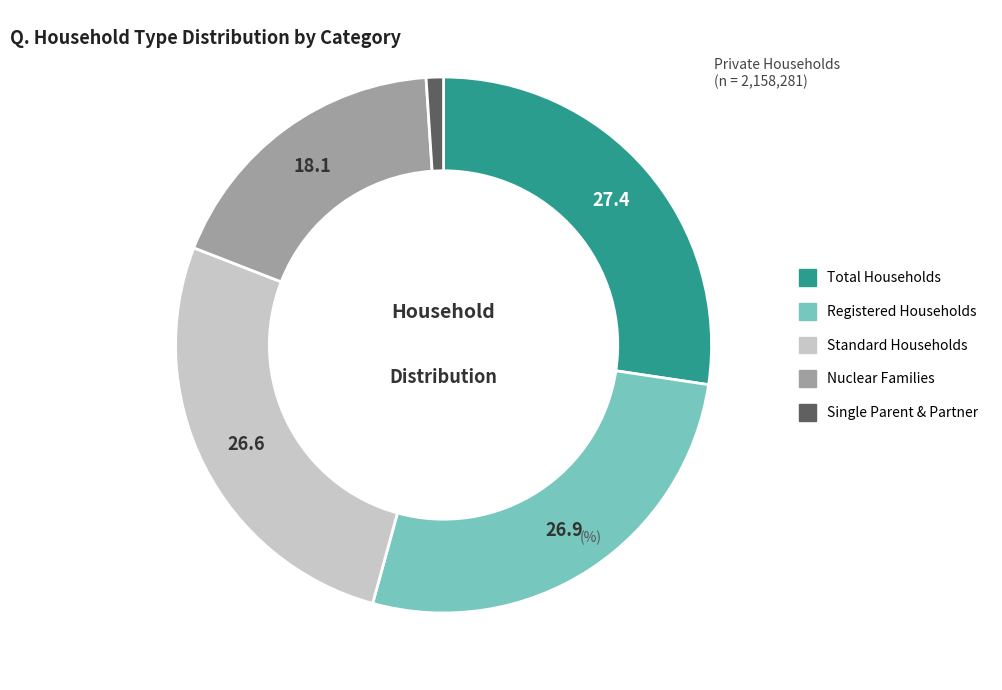

Does any single category account for the majority?

No